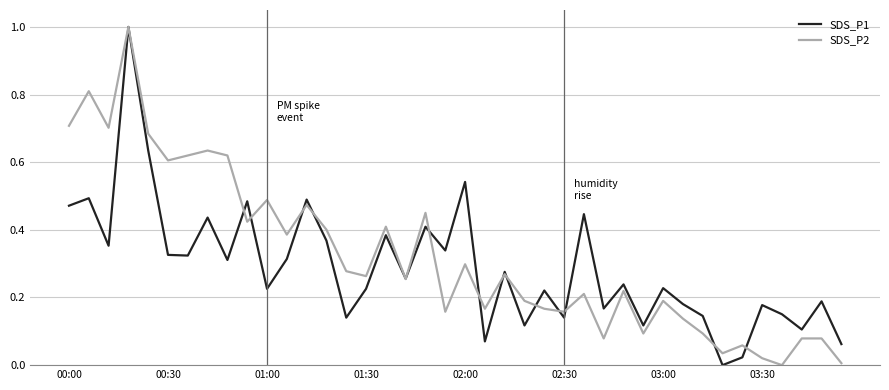

What is the highest value of the SDS_P2 series?

1.0